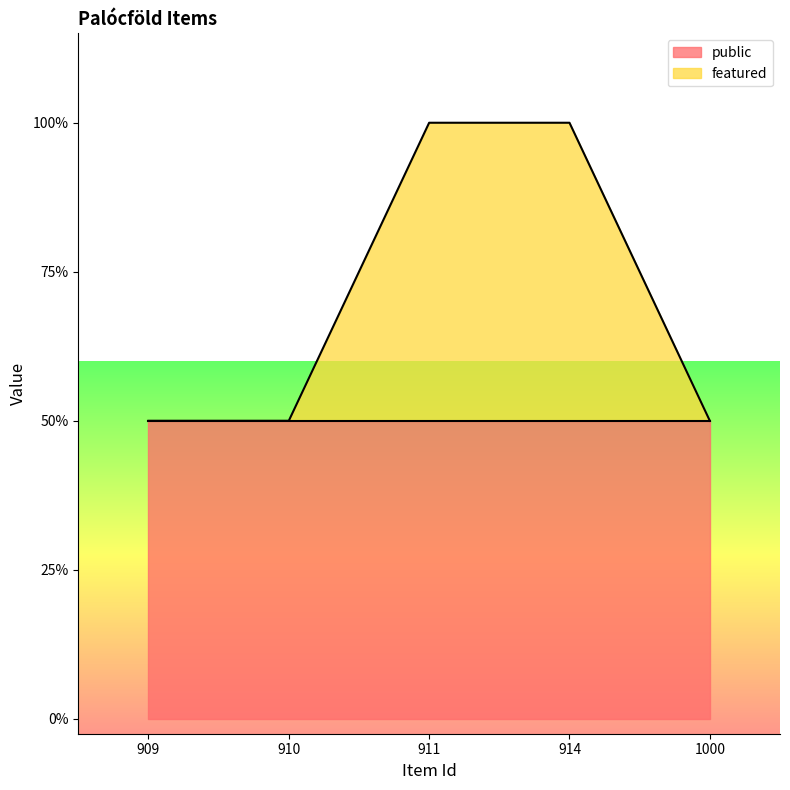

Read the value at 911.

2